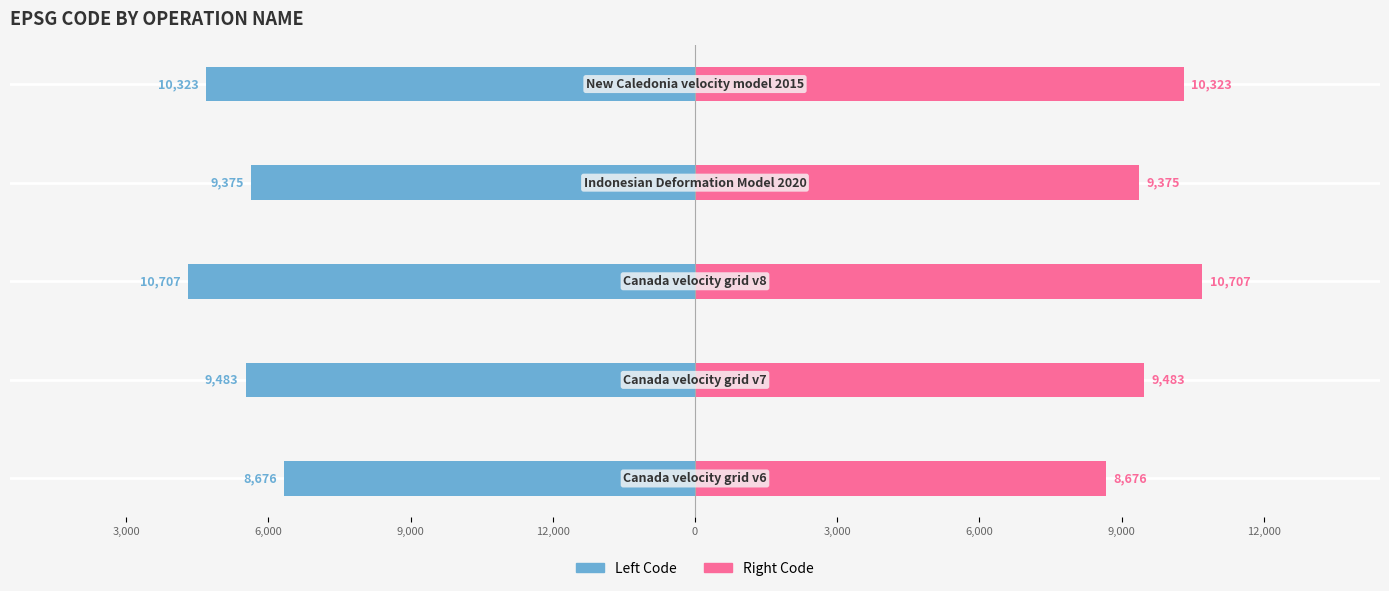

What is the maximum value shown in the chart?

10707